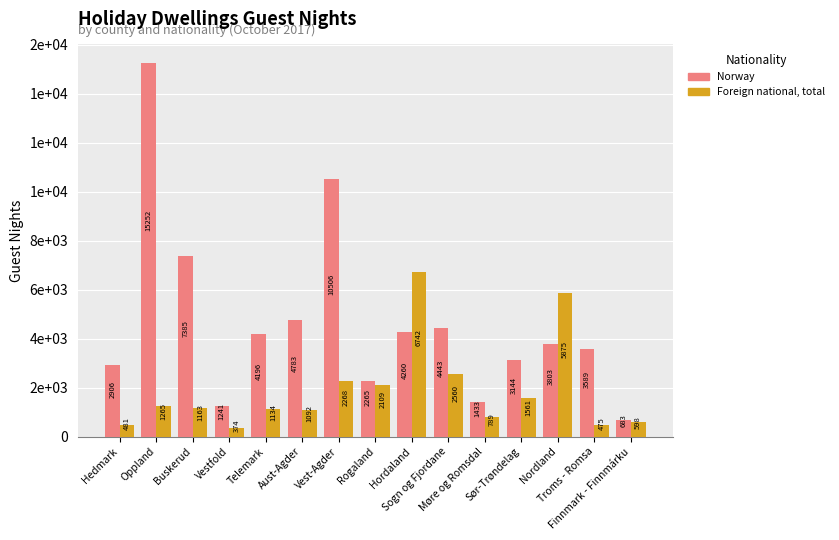

Does the chart contain stacked bars?

No